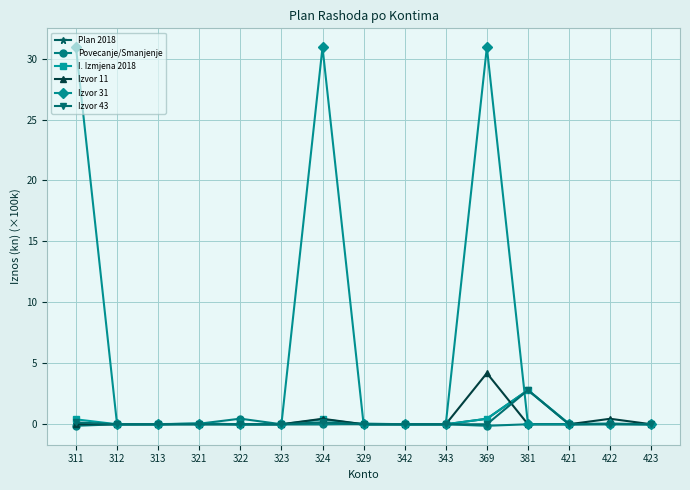

At which category is the sum across all series the highest?

369